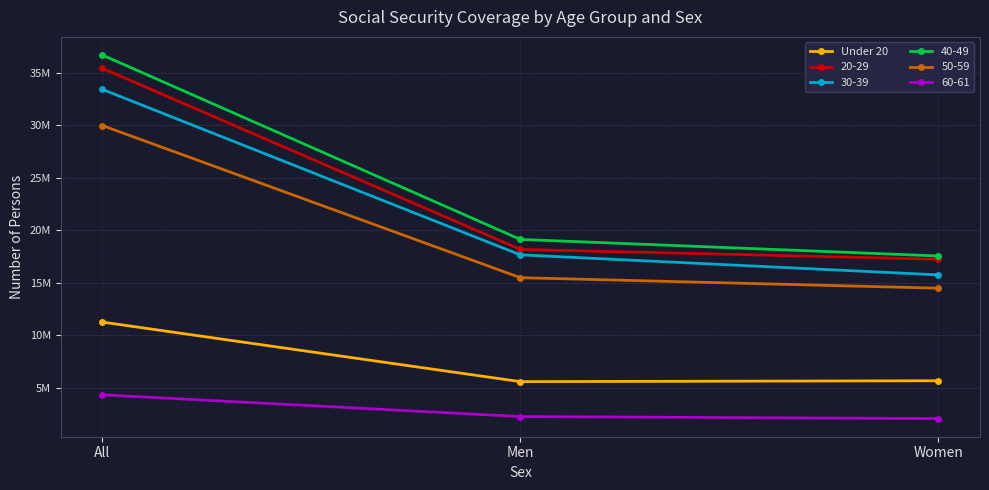

What are all the series names shown in the legend?

Under 20, 20-29, 30-39, 40-49, 50-59, 60-61